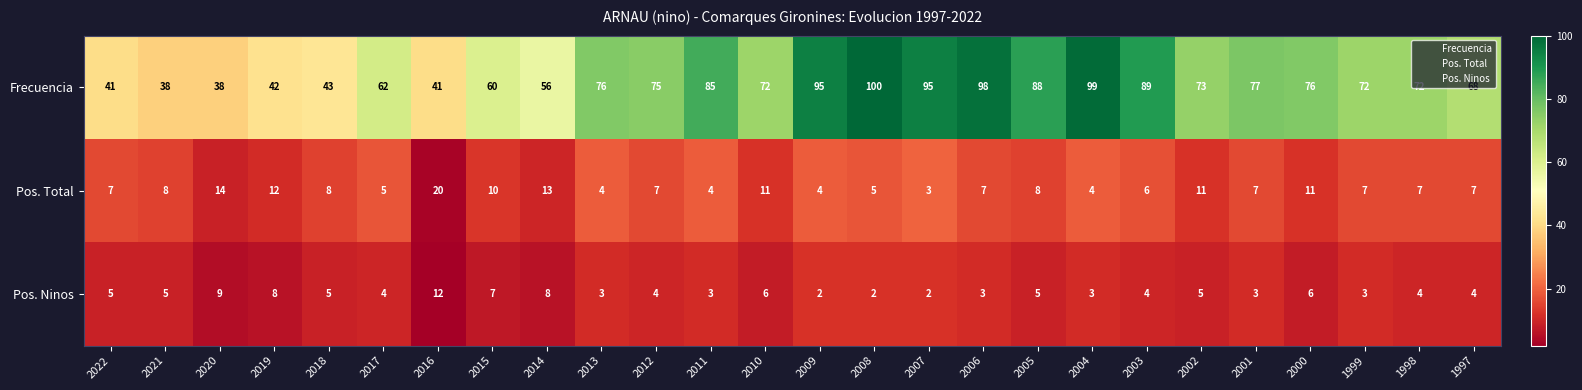

What is the total value across all series at 2011?

92